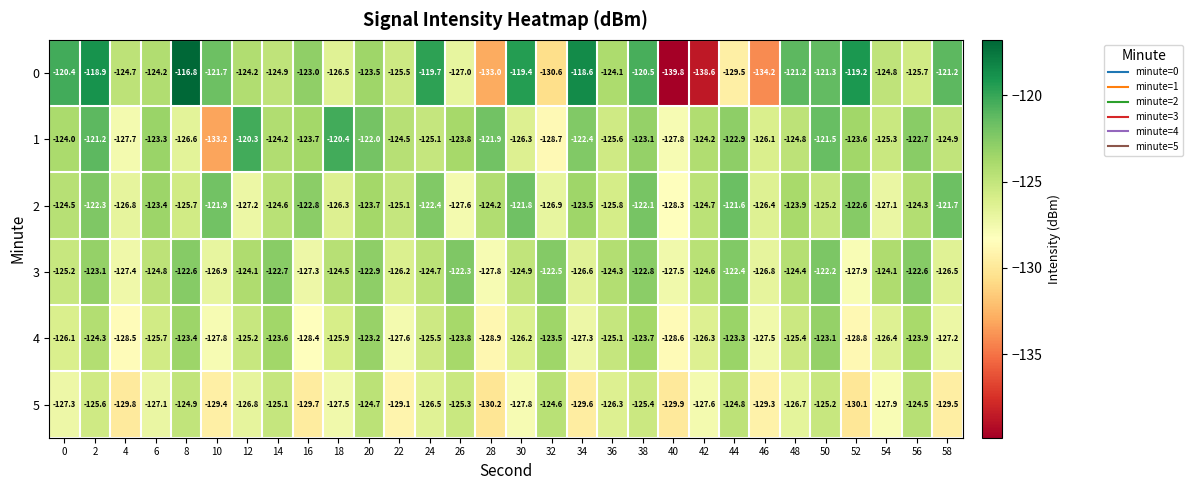

Rank the series by their maximum value, from lowest to highest.

5, 4, 3, 2, 1, 0